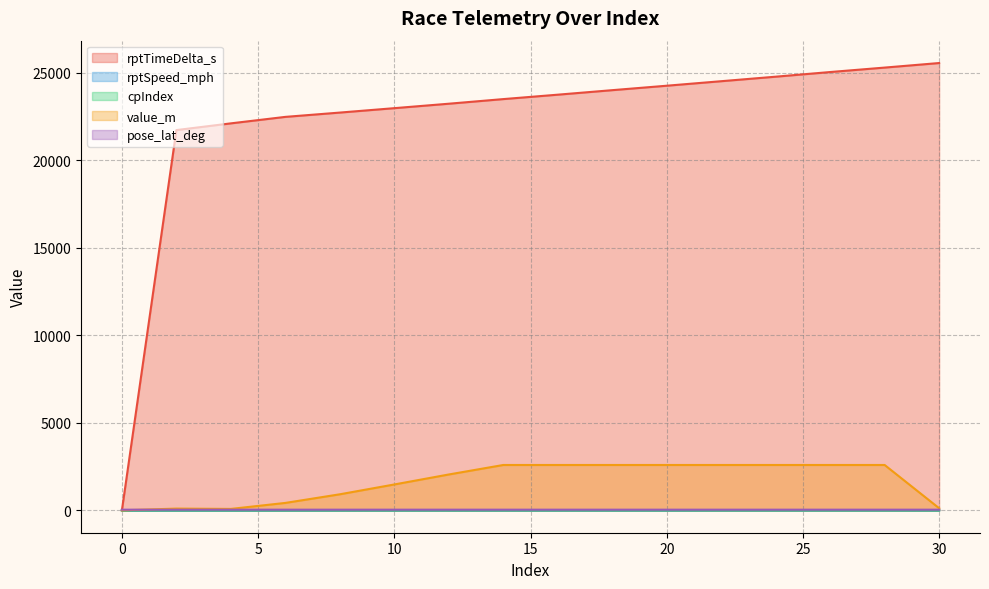

Between which two adjacent categories do rptTimeDelta_s and pose_lat_deg first intersect?

0 and 2